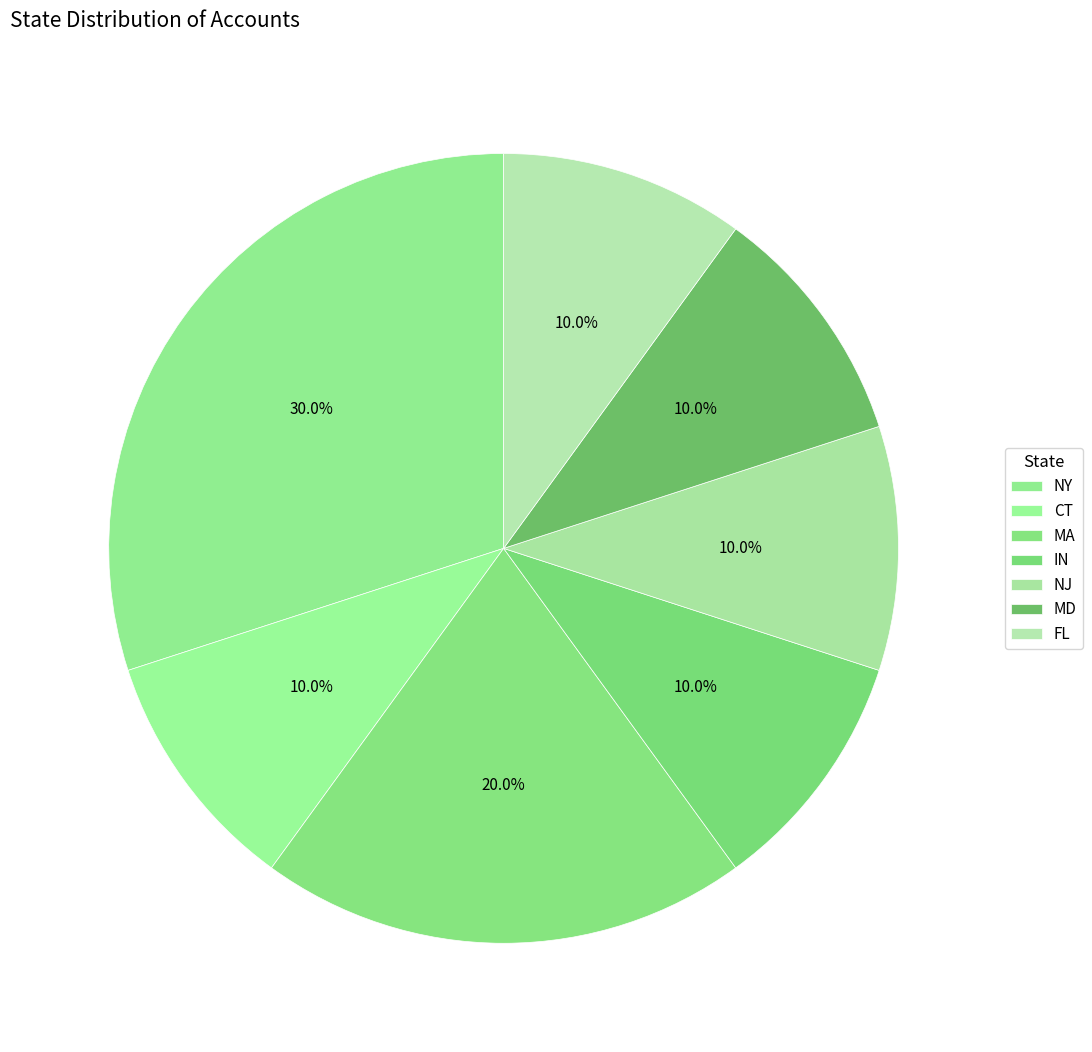

Count the number of slices in the pie.

7